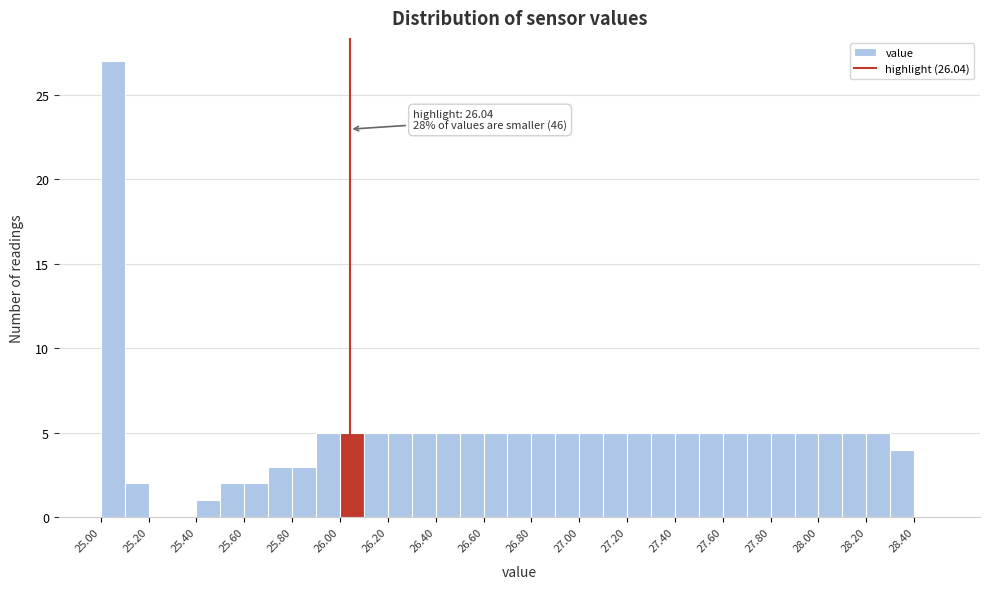

Which range on the x-axis has the tallest bar?

25.0 to 25.1